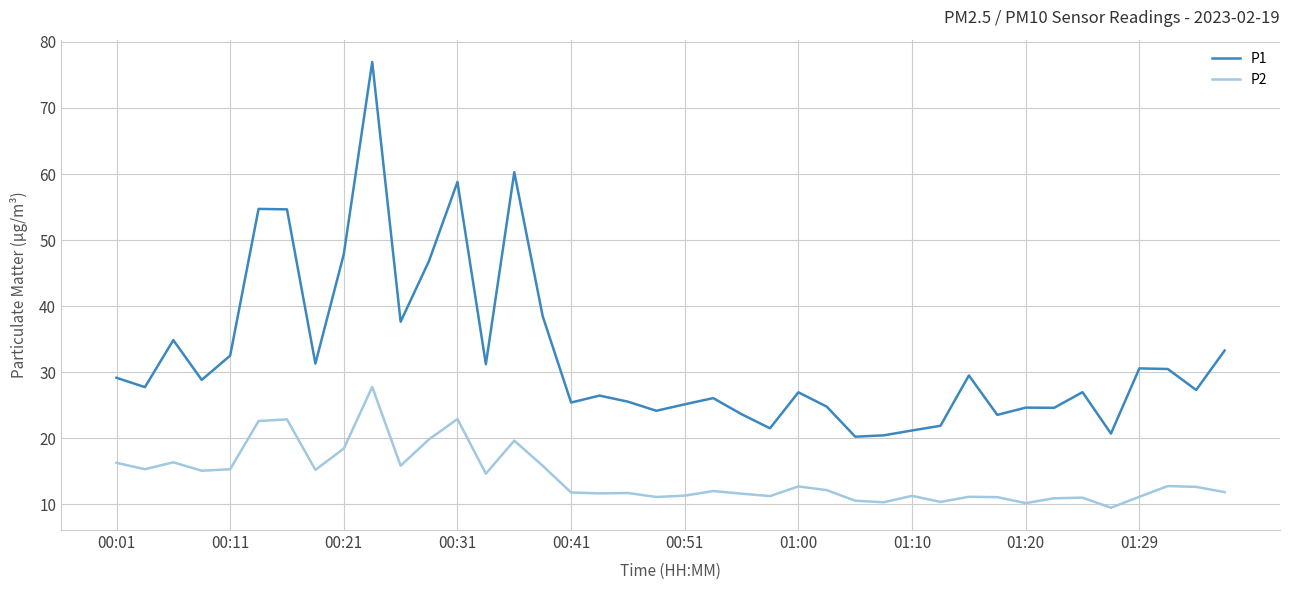

Does the chart display data point markers on the line(s)?

No